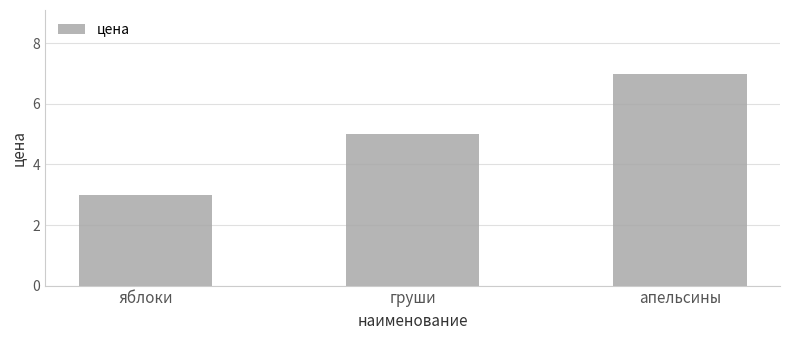

What value does the data have at апельсины?

7